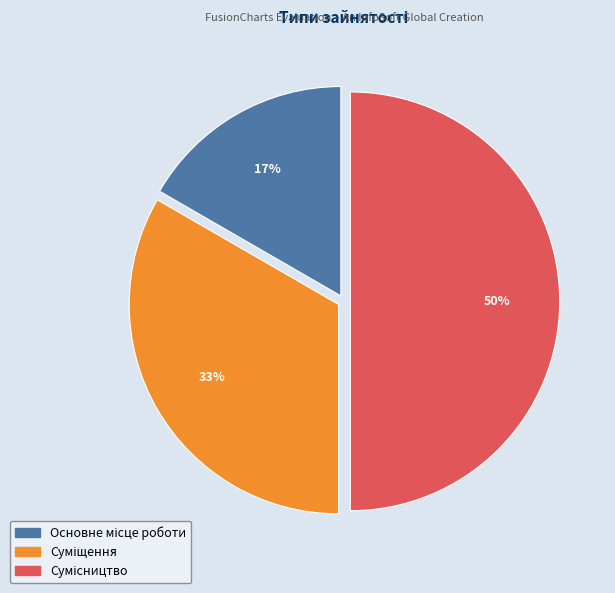

To the nearest percent, what is the average slice percentage?

33%